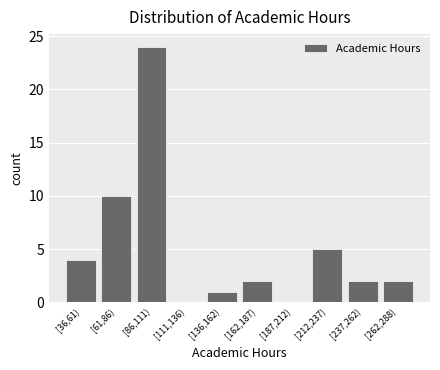

Reading left to right, transcribe all the data shown in this chart.

[36,61)=4	[61,86)=10	[86,111)=24	[111,136)=0	[136,162)=1	[162,187)=2	[187,212)=0	[212,237)=5	[237,262)=2	[262,288)=2